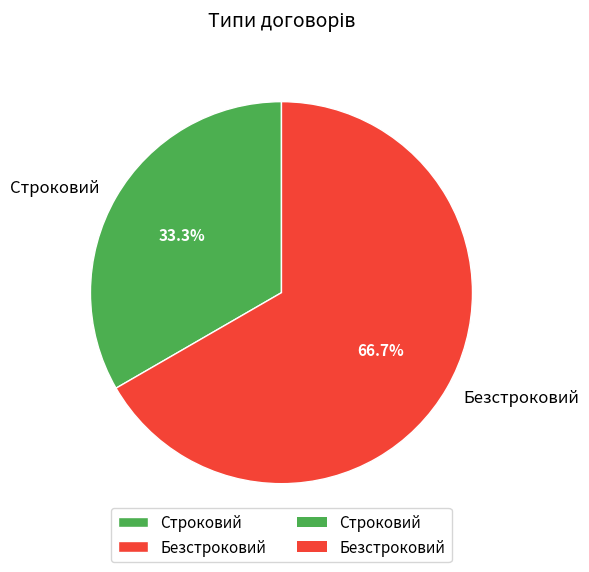

Which has a higher value, Безстроковий or Строковий?

Безстроковий